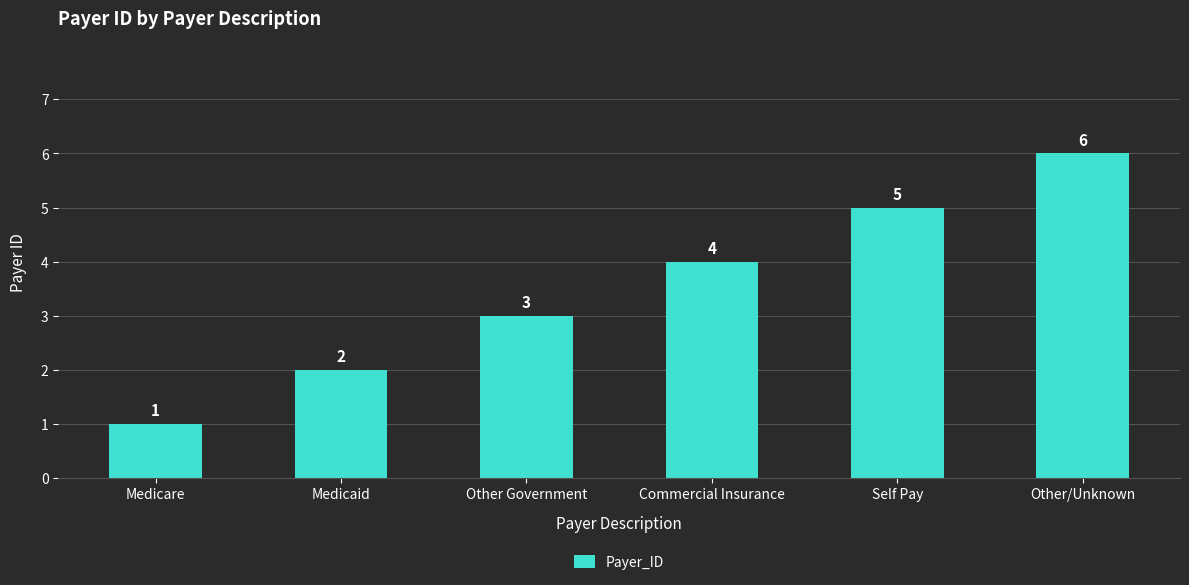

At which category does the chart reach its peak across all series?

Other/Unknown